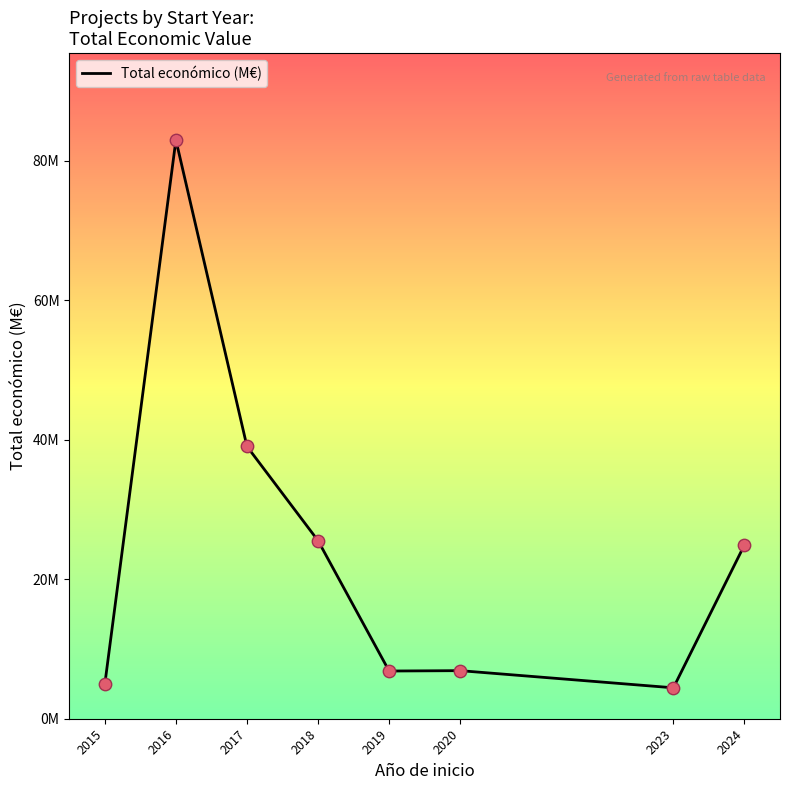

Between 2015 and 2018, which is larger?

2018